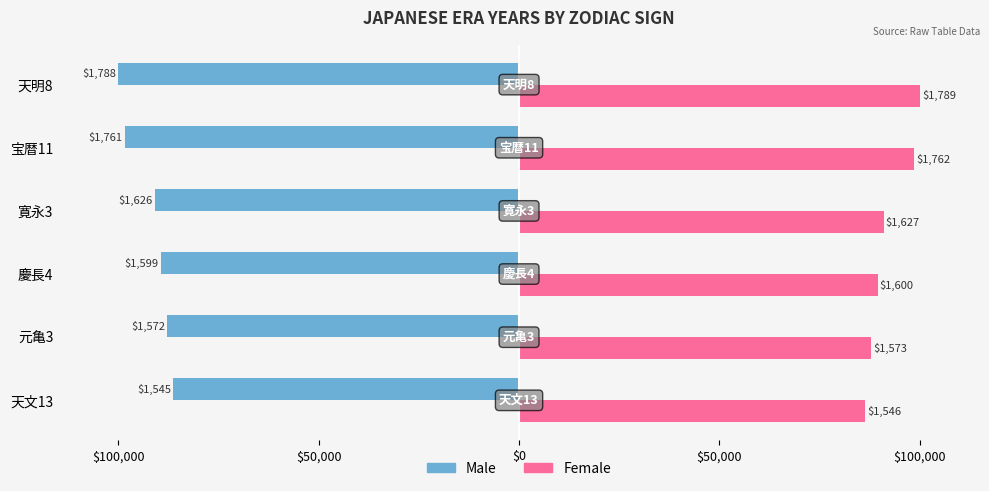

Reading left to right, list all the values displayed in this chart.

Male: -86361.1	-87870.3	-89379.5	-90888.8	-98434.9	-99944.1
Female: 86417.0	87926.2	89435.4	90944.7	98490.8	100000.0